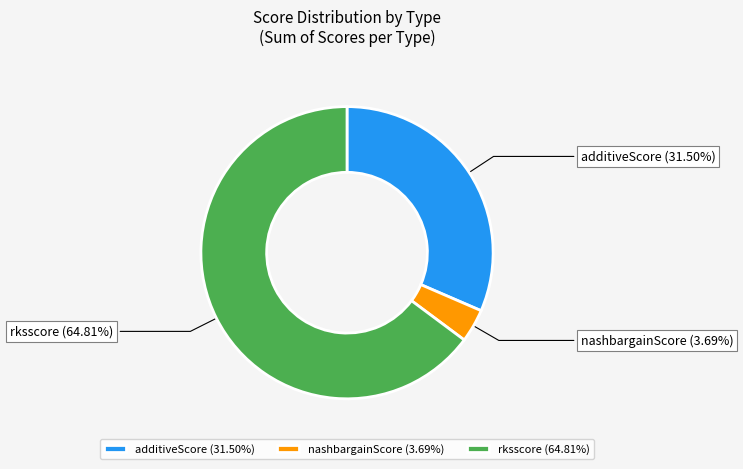

Is nashbargainScore the majority of the pie?

No